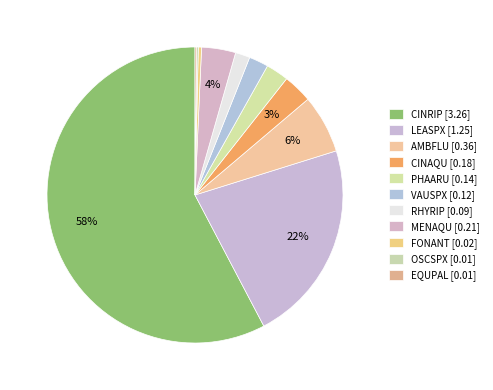

Is there any slice that represents more than half of the pie?

Yes